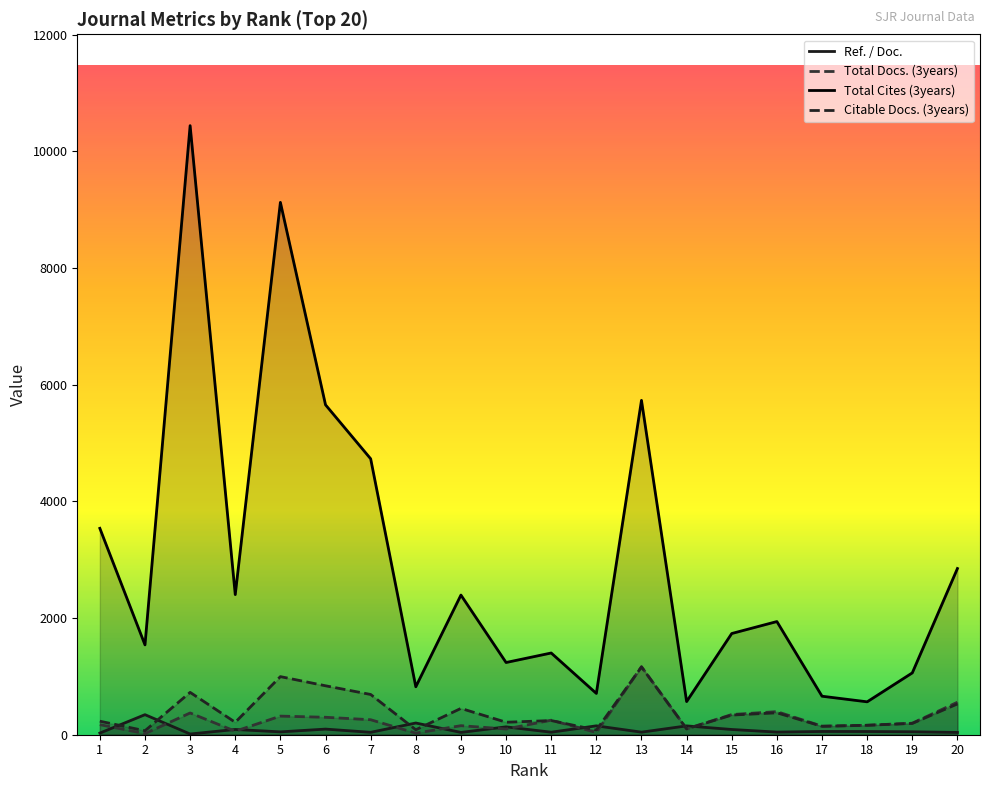

At how many categories does at least one series exceed 3545?

5